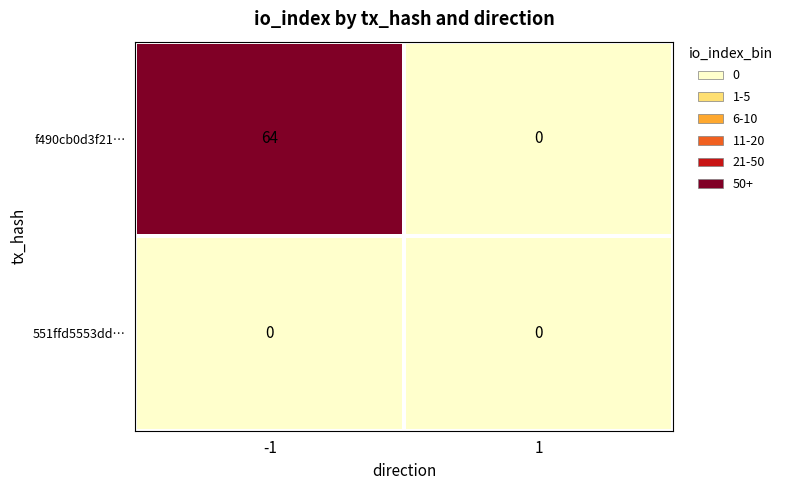

At how many categories does at least one series exceed 27?

1